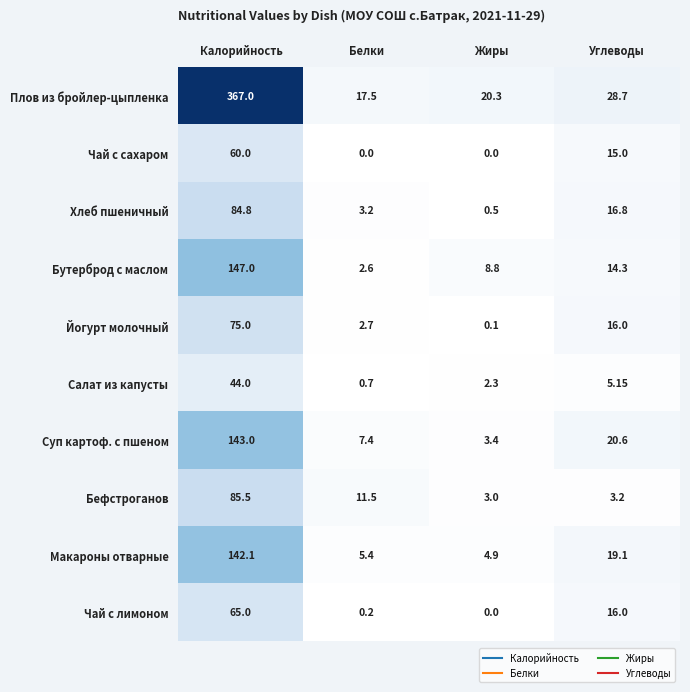

At how many categories does at least one series exceed 176?

1